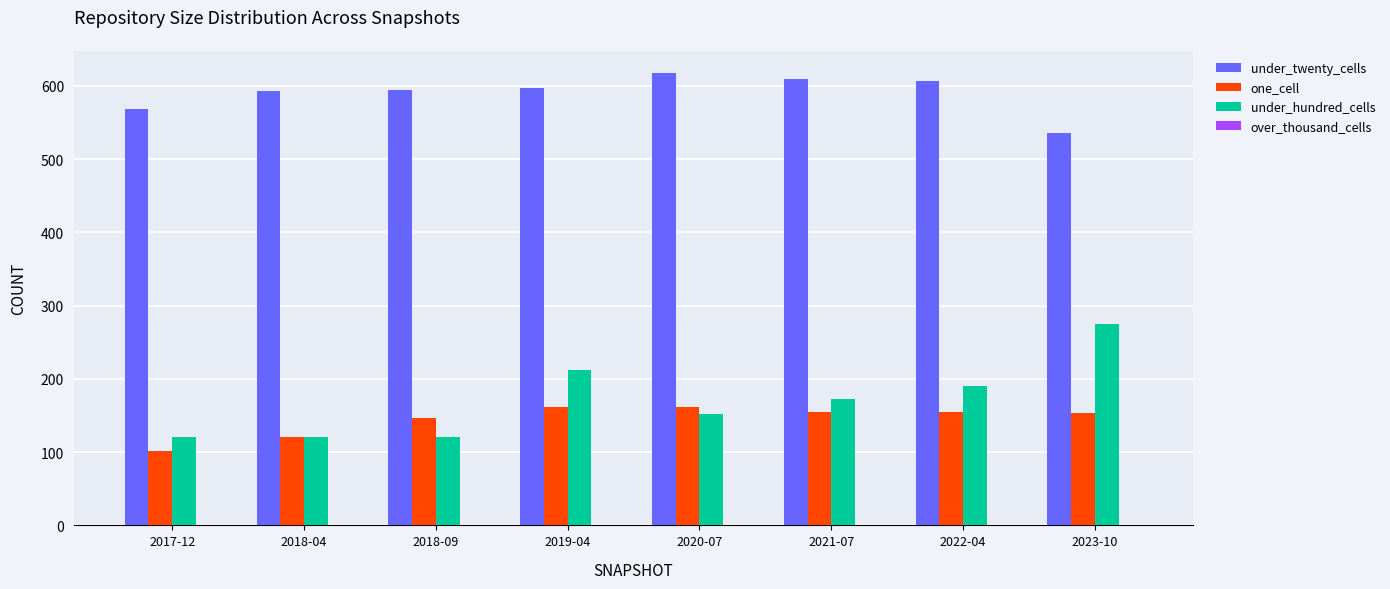

Which series has the largest range (max minus min)?

under_hundred_cells